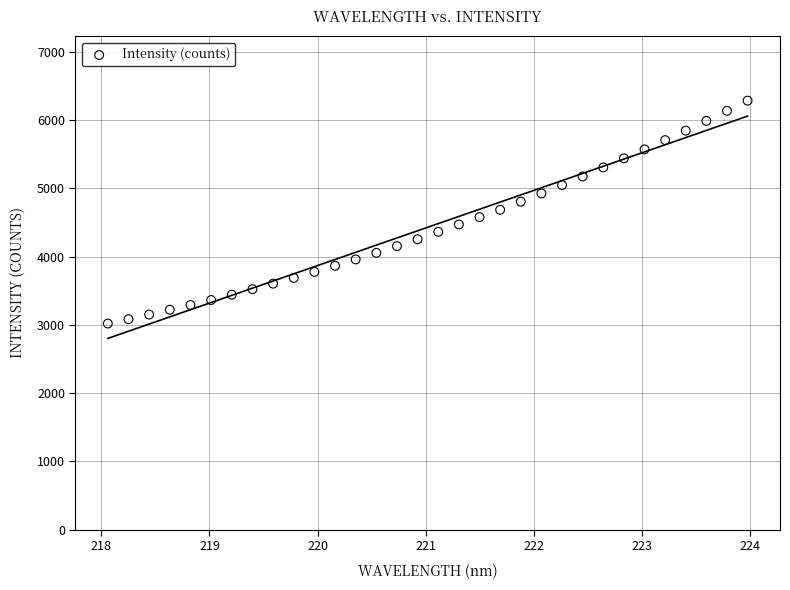

What is the range of Y values (max minus min)?

3266.6